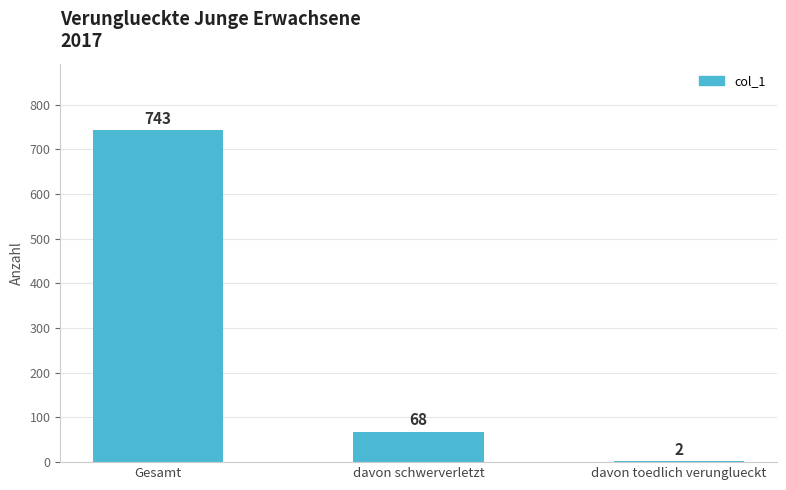

The chart shows a value of 743 at Gesamt. True or false?

True